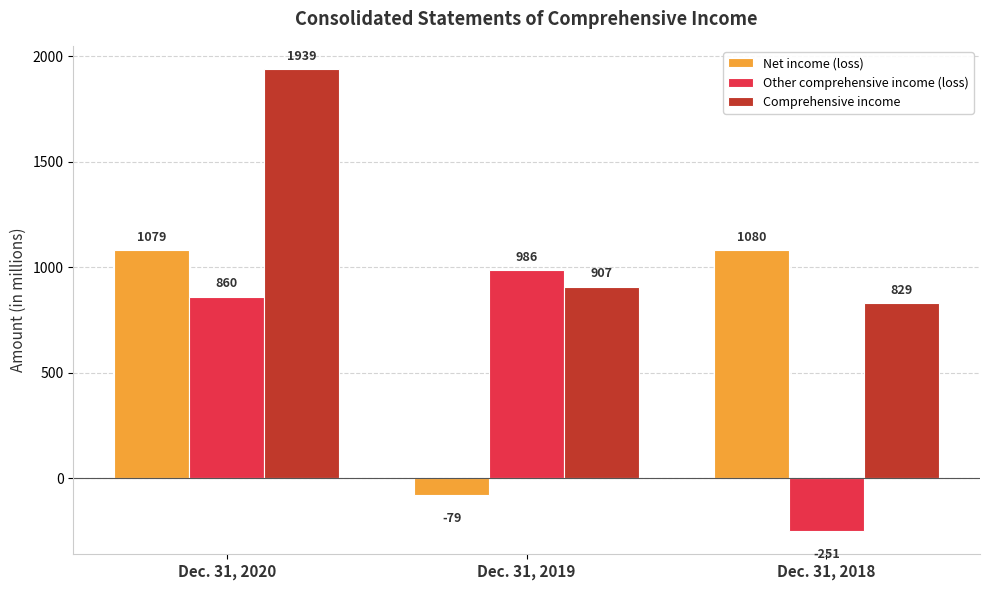

What is the average value of the Other comprehensive income (loss) series?

532